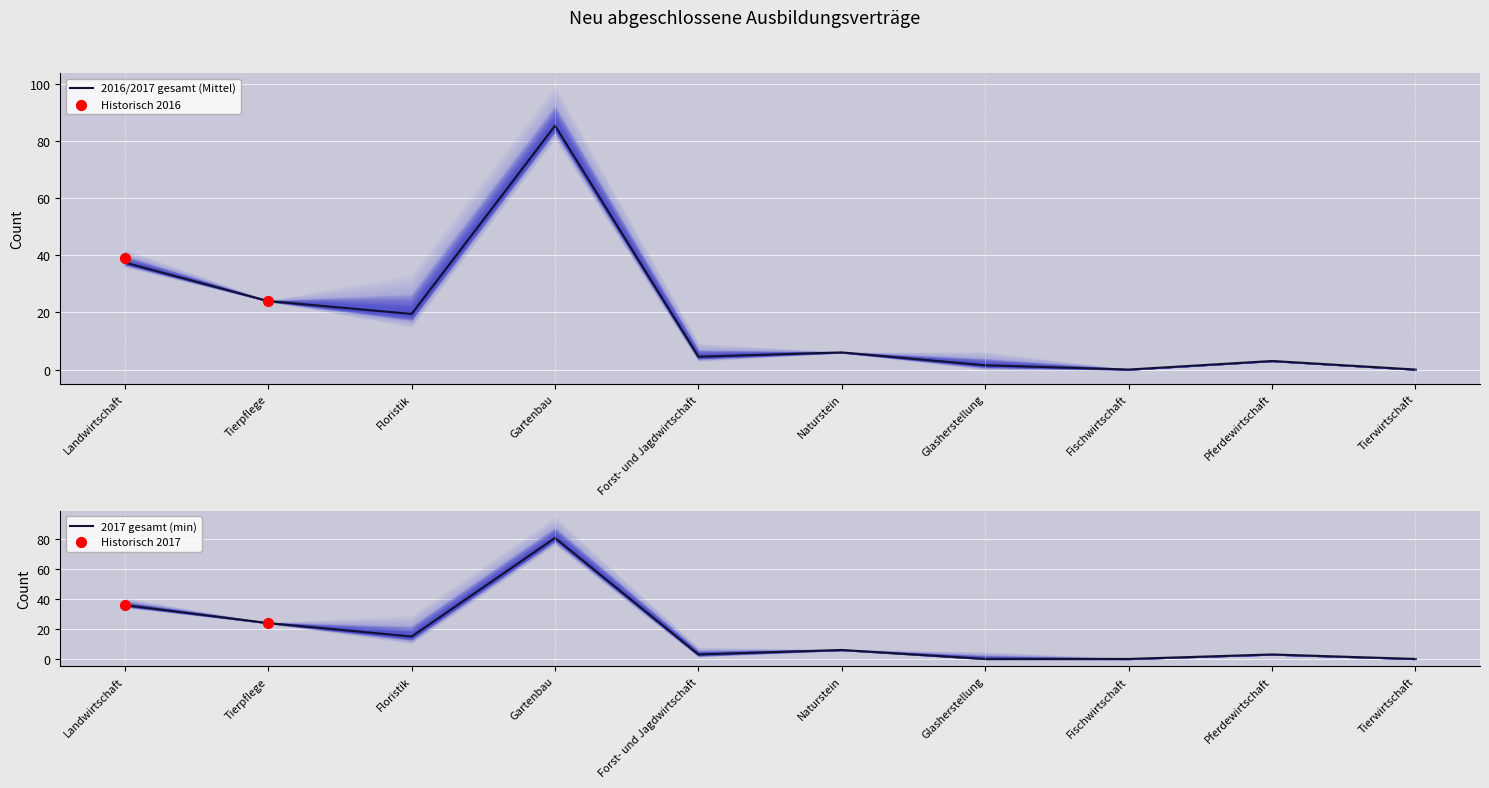

Which series reaches the minimum Y coordinate?

2016_gesamt